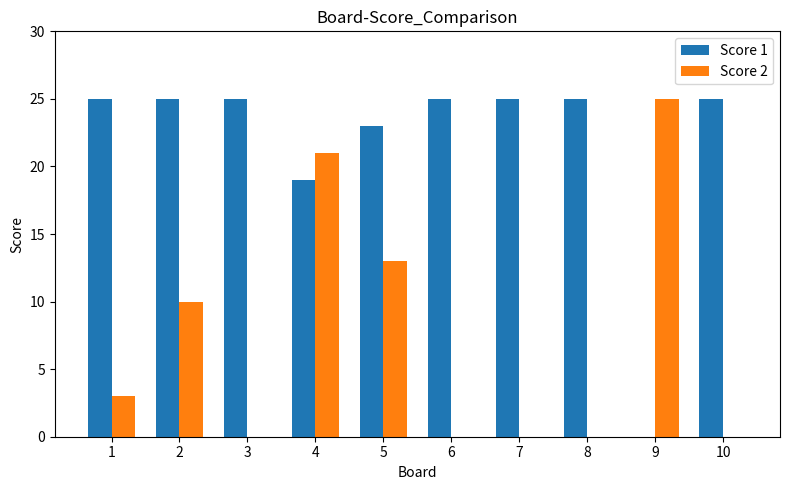

Reading left to right, what are all the values shown in this chart?

Score 1: 25	25	25	19	23	25	25	25	0	25
Score 2: 3	10	0	21	13	0	0	0	25	0